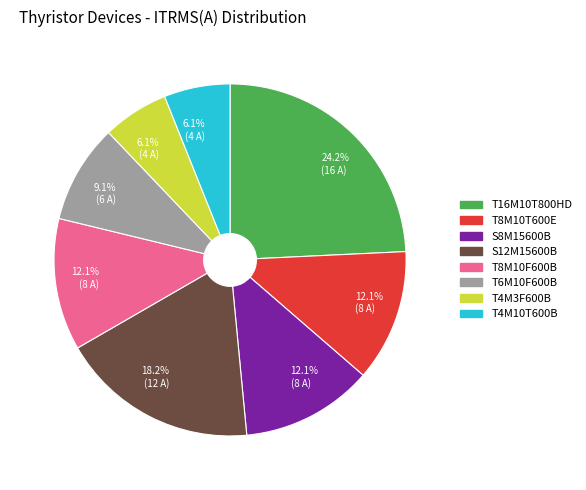

Does any single category account for the majority?

No